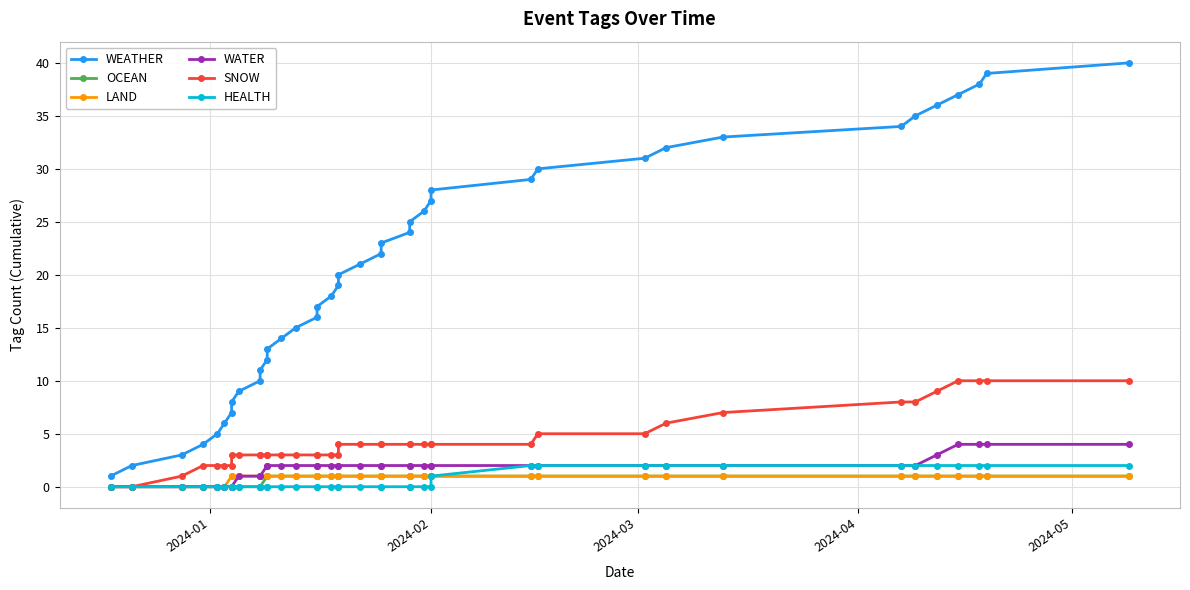

What is the difference between the maximum and minimum values in the SNOW series?

10